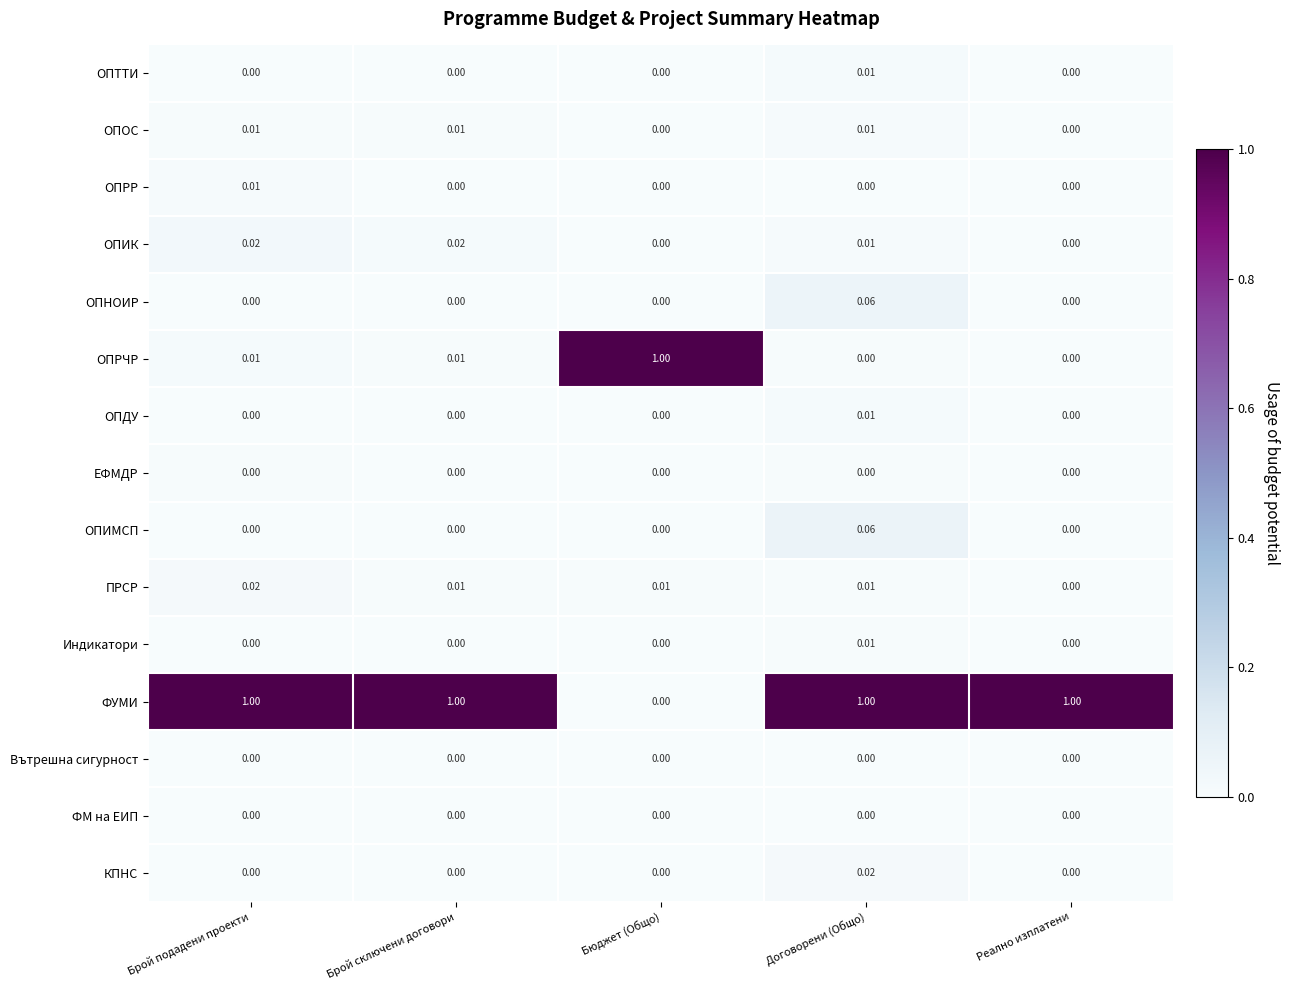

What is the total value across all series at Реално изплатени?

1.0